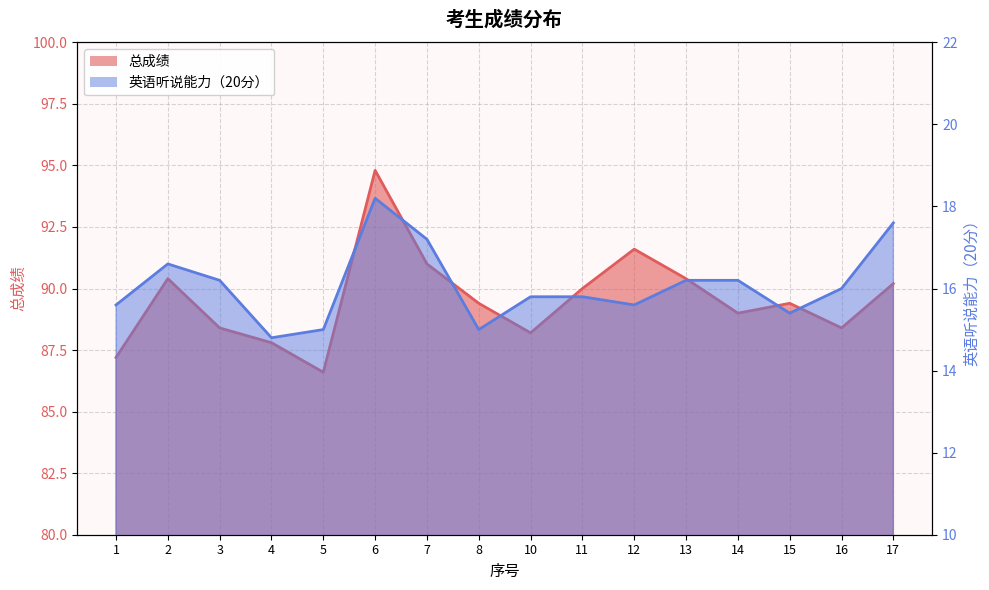

In 总成绩, how many points are lower than both neighbors (excluding endpoints)?

4